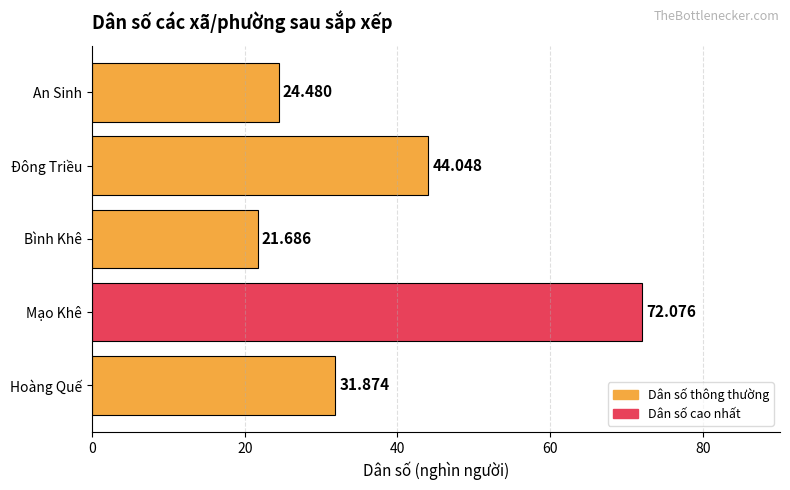

Are the bars horizontal?

Yes